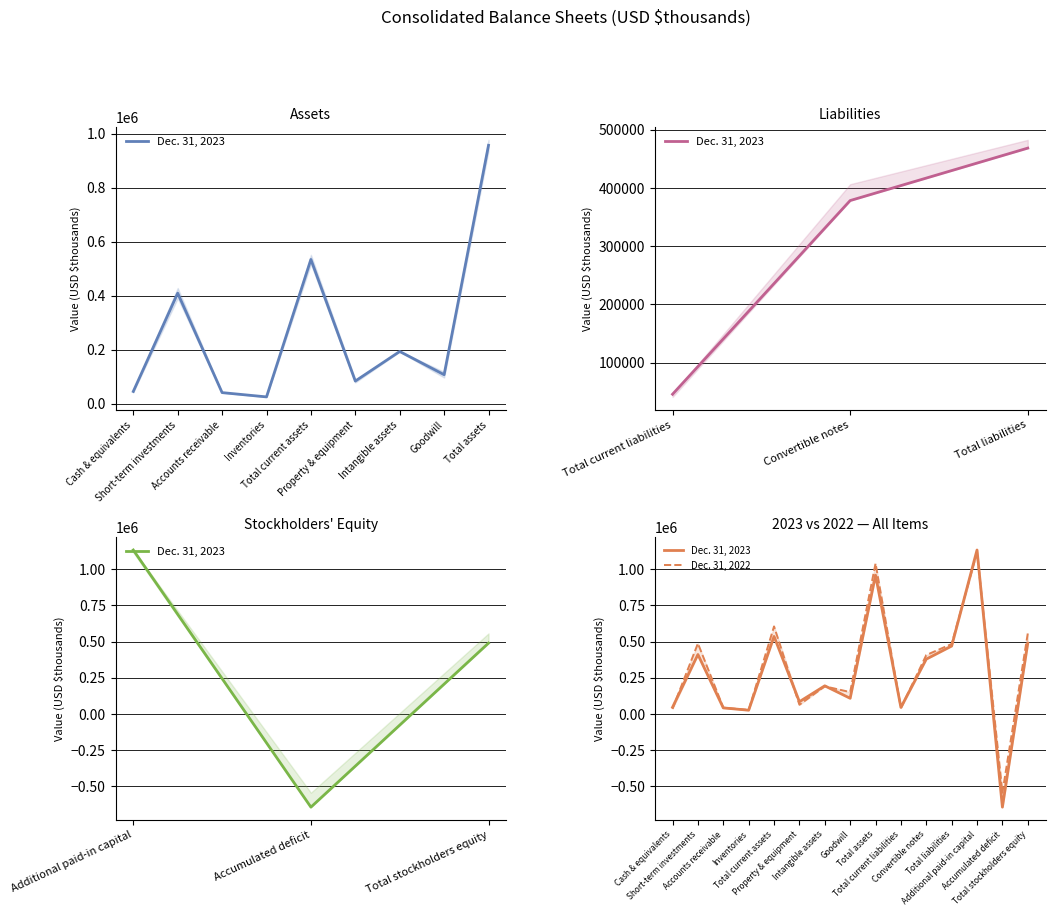

Is it true that Dec. 31, 2023 equals 26206 at Inventories?

True